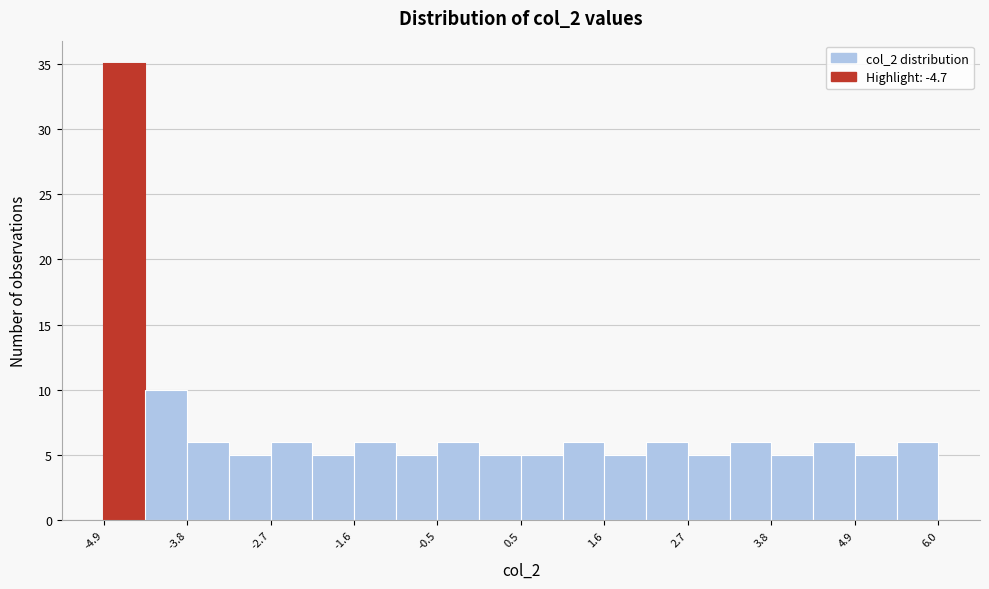

Around what value on the x-axis is the tallest bar? Give the approximate position of its centre, as read against the axis.

-4.6